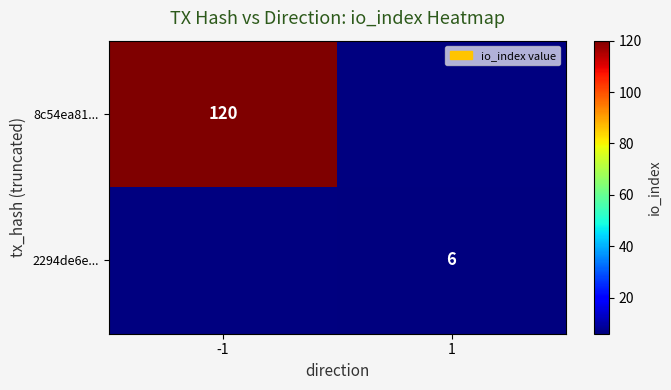

The 2294de6e... series shows 10.7 at 1. True or false?

False